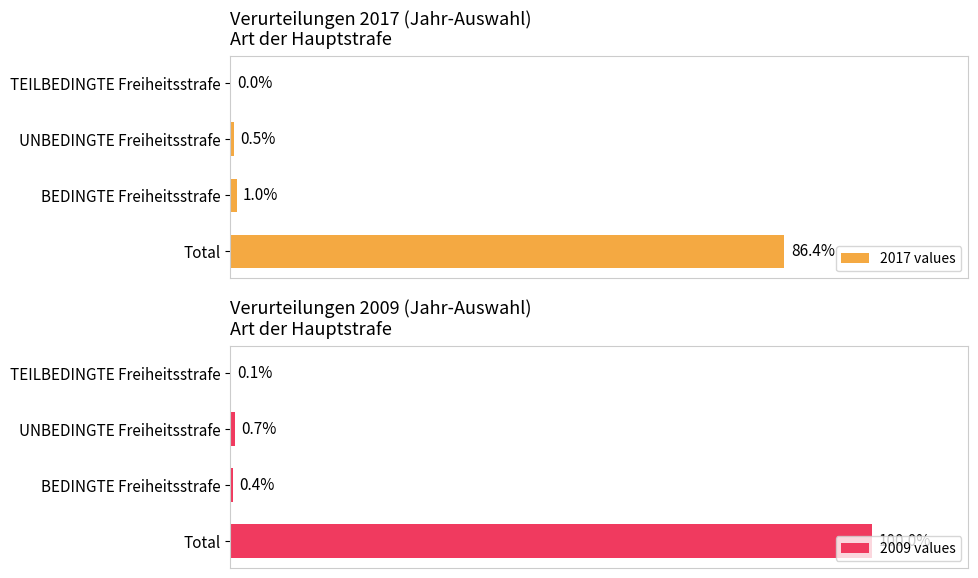

Does the chart contain any negative values?

No